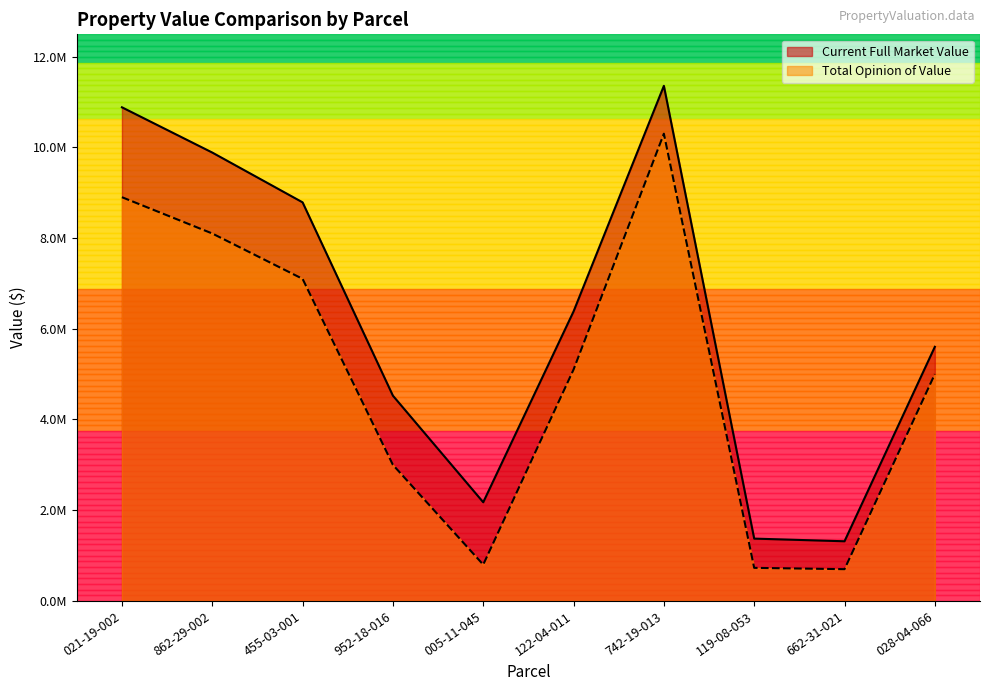

Does the chart display data point markers on the line(s)?

No